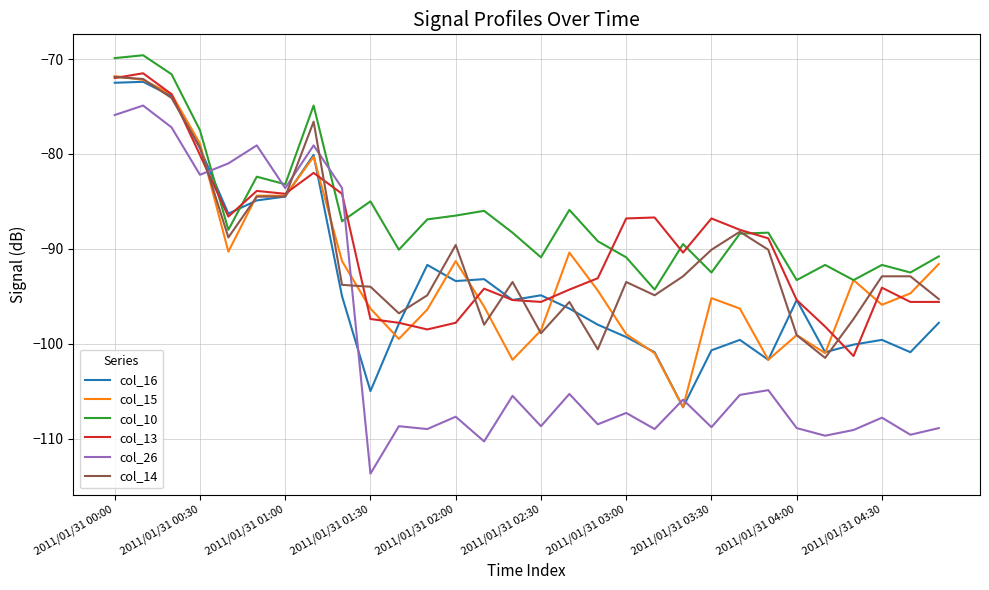

Does the chart have visible grid lines?

Yes